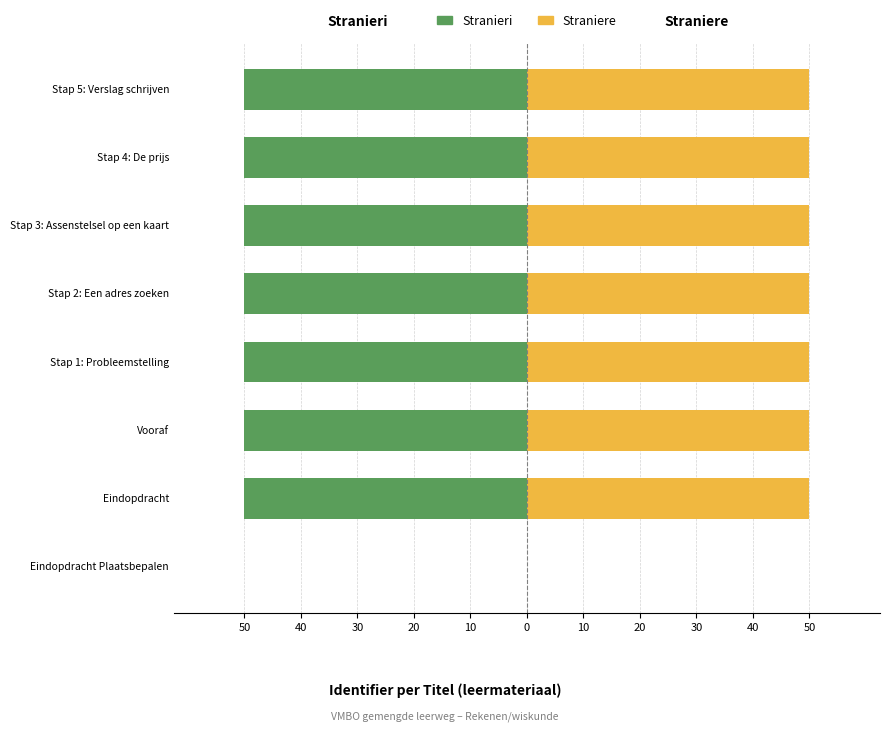

Reading left to right, transcribe all the data shown in this chart.

Stranieri: 0.0	-50.0	-50.0	-50.0	-50.0	-50.0	-50.0	-50.0
Straniere: 0.0	50.0	50.0	50.0	50.0	50.0	50.0	50.0